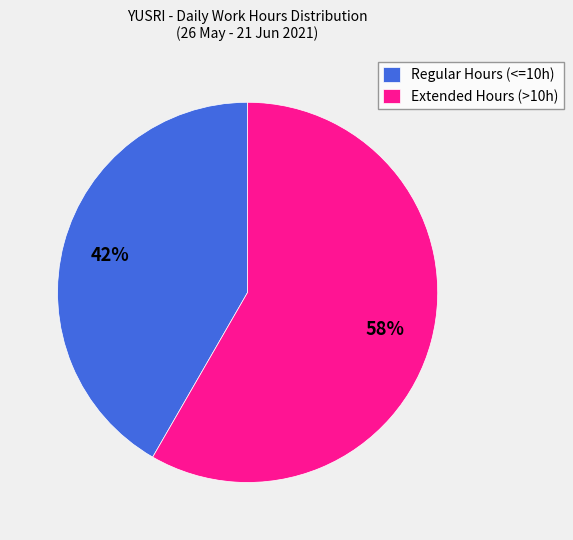

Which slice is the largest?

Extended Hours (>10h)